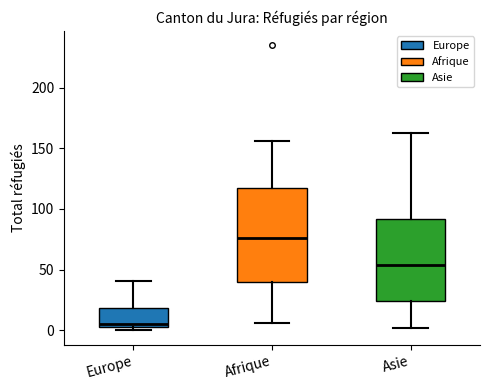

Reading left to right, transcribe this box plot: for each box, give where its median line is, the range the box spans, and where its two whiskers end, as read against the y-axis. The values are not printed on the chart, so give them approximately, as read against the axis.

Europe: median 5 (just above the box's lower edge), box 5 to 20, whiskers 0 to 40
Afrique: median 75, box 40 to 120, whiskers 5 to 155
Asie: median 55, box 25 to 90, whiskers 0 to 165